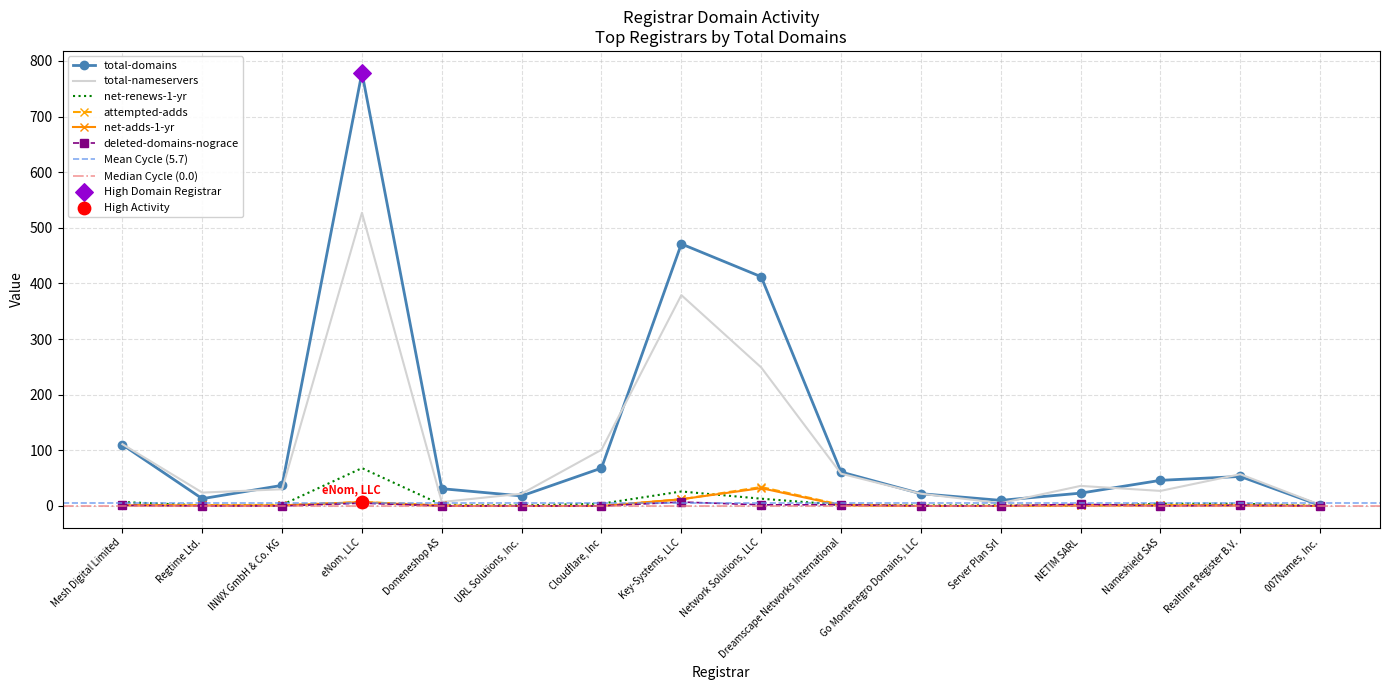

Which series reaches the maximum Y coordinate?

total-domains